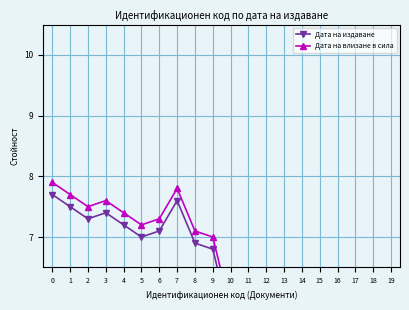

True or false: Дата на издаване has a value of 13.6 at 0.

False